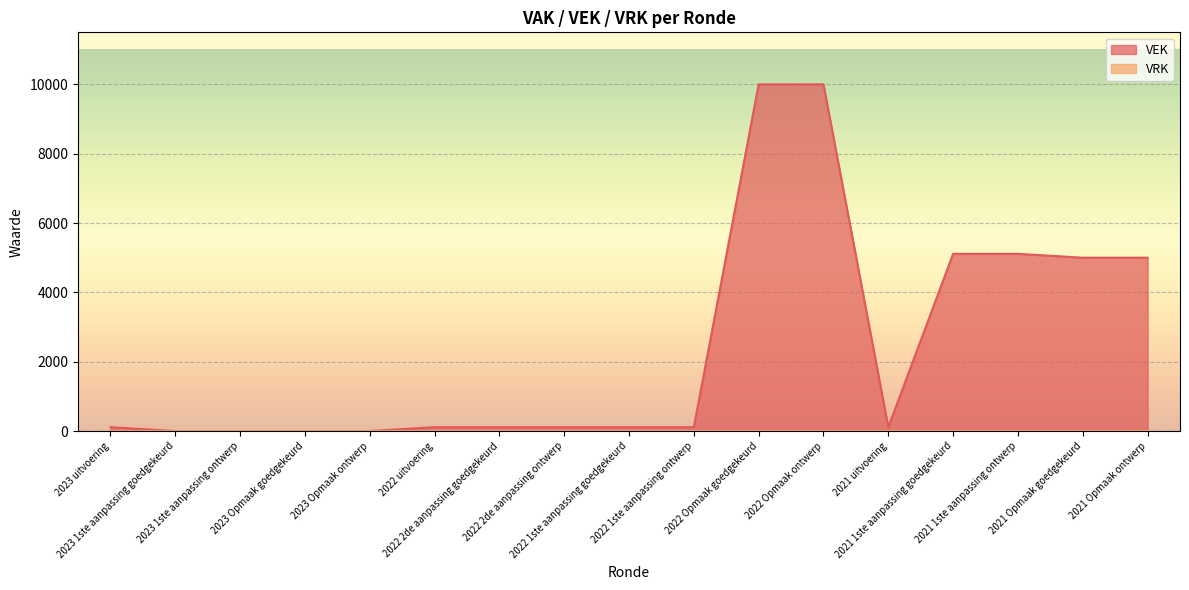

Count the number of data series in this chart.

2